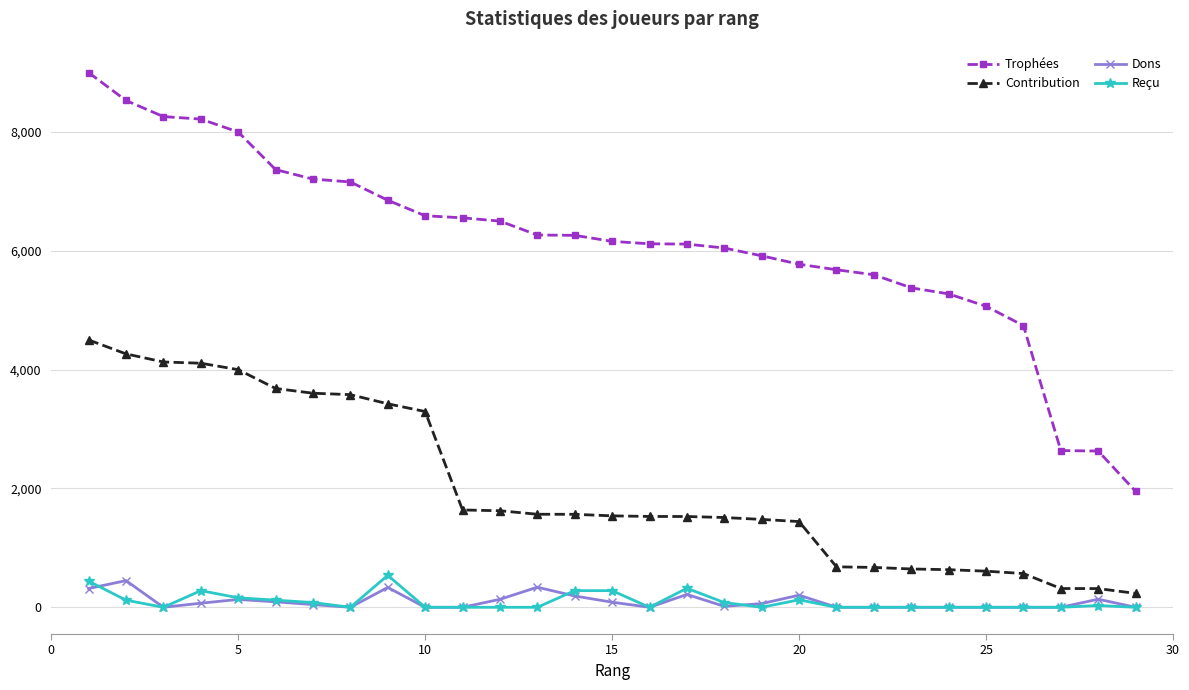

True or false: Contribution and Trophées intersect in this chart.

False